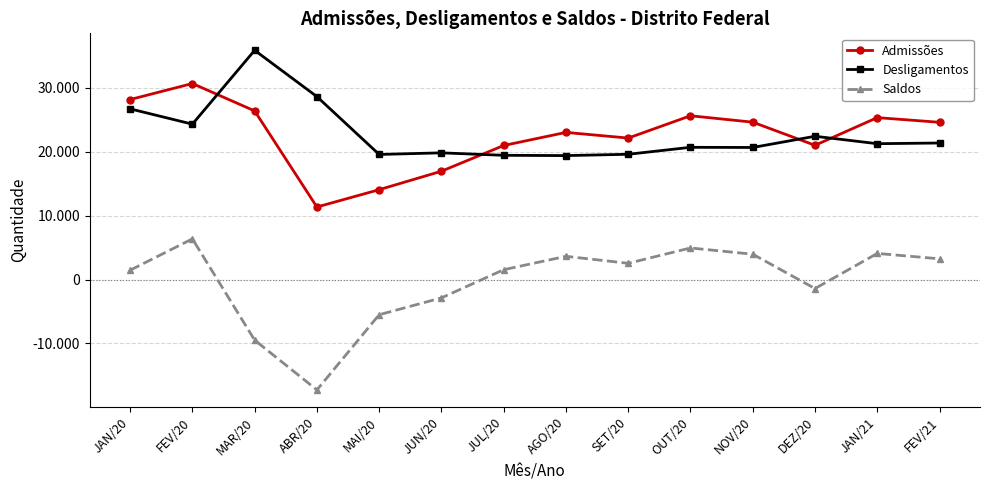

Between NOV/20 and JAN/21, which series saw the biggest shift?

Admissões